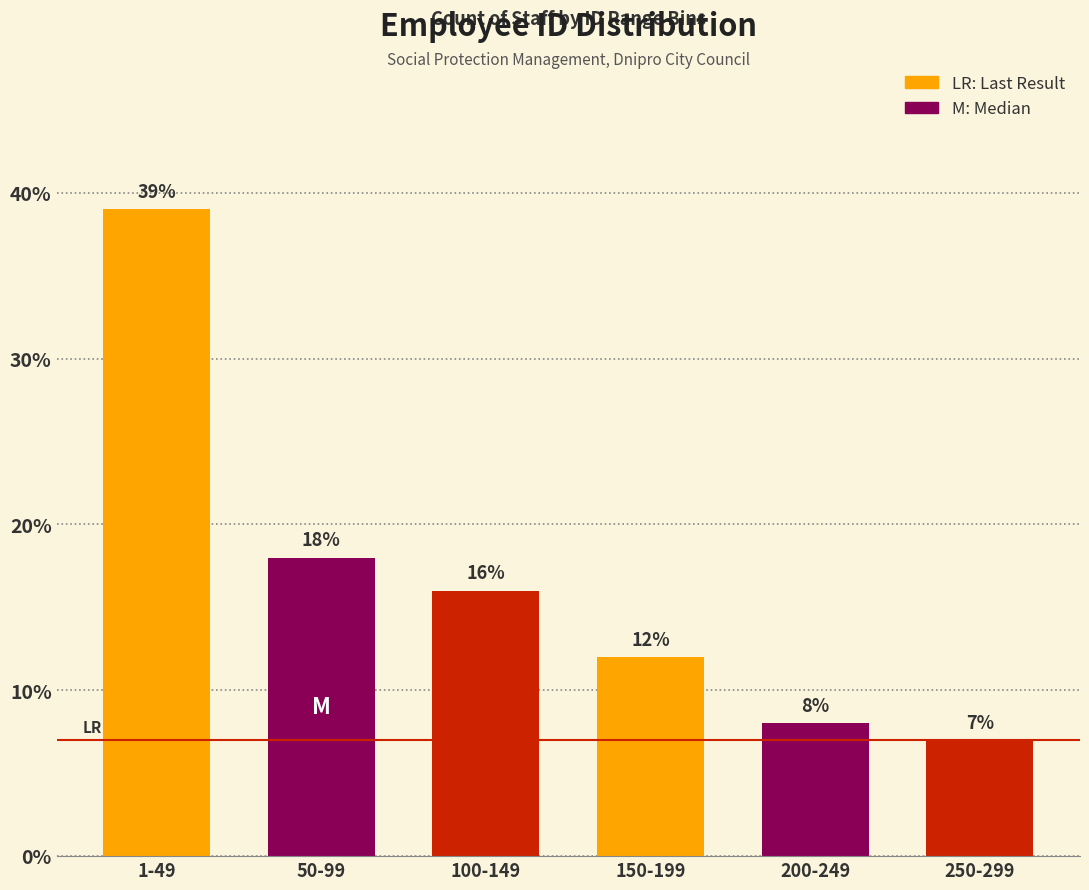

Reading right to left, transcribe all the data shown in this chart.

7	8	12	16	18	39